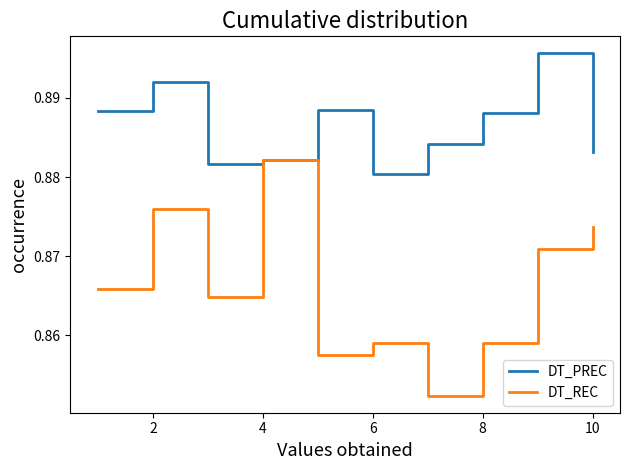

Which series has the widest spread of values?

DT_REC